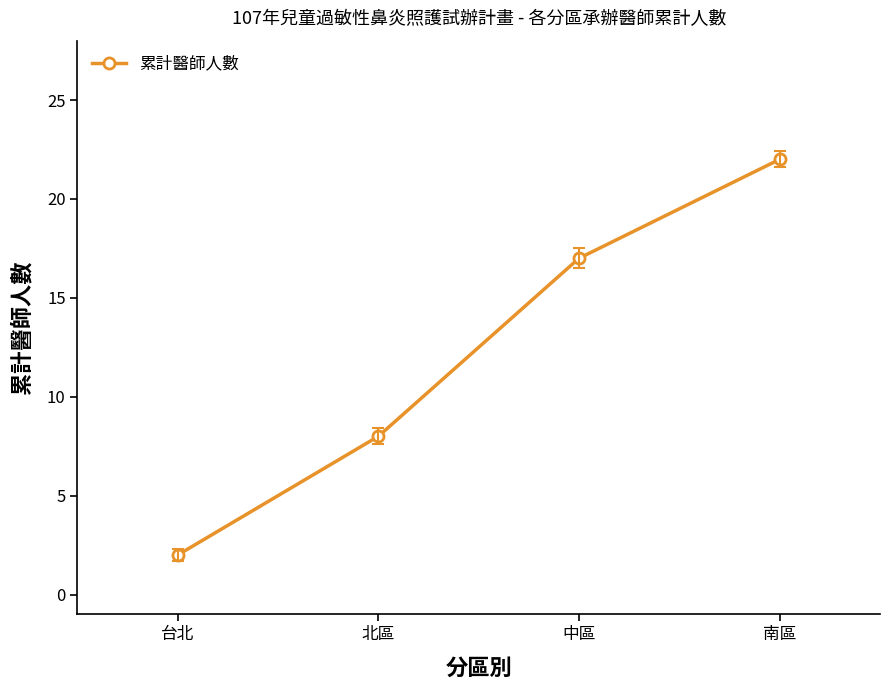

At which category does the chart reach its minimum across all series?

台北